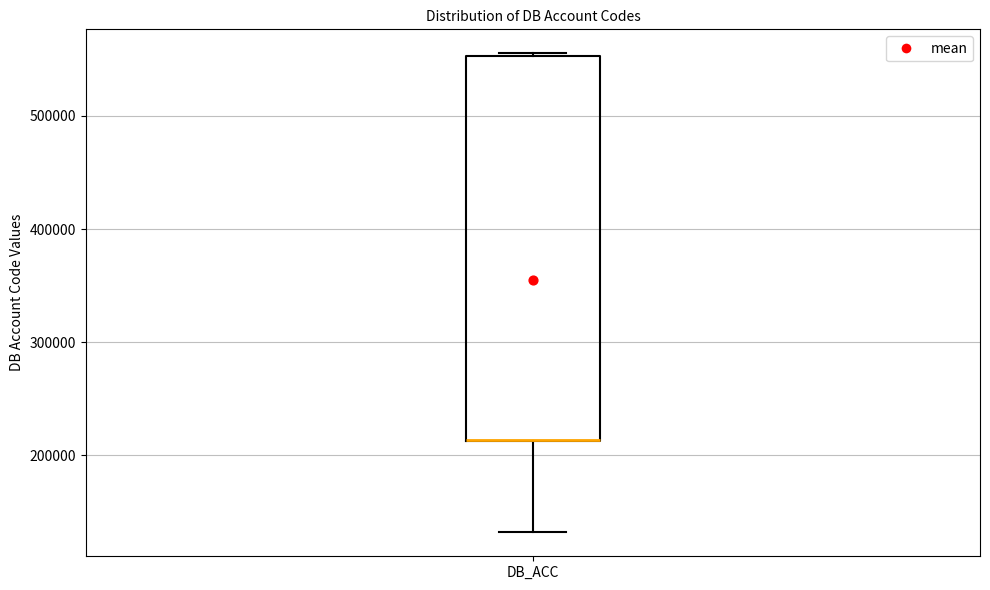

Read this box plot against the y-axis: the position of the median line, the range covered by the box, and the ends of both whiskers. The values are not printed on the chart, so give them approximately, as read against the axis.

median 210000 (drawn on the box's lower edge), box 210000 to 550000, whiskers 130000 to 560000